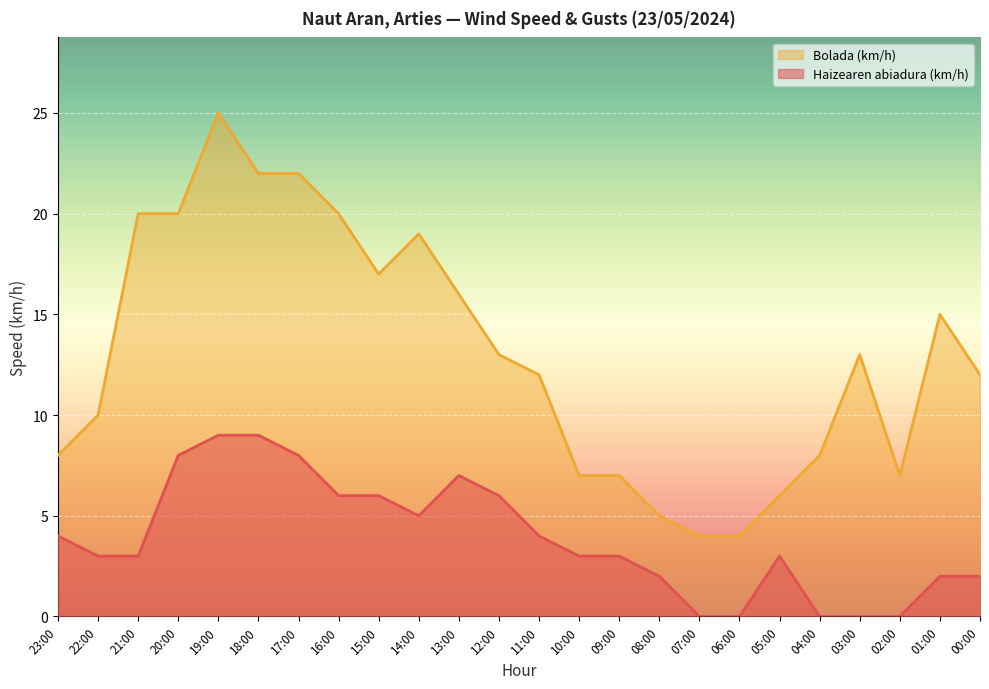

True or false: Haizearen abiadura (km/h) and Bolada (km/h) intersect in this chart.

False